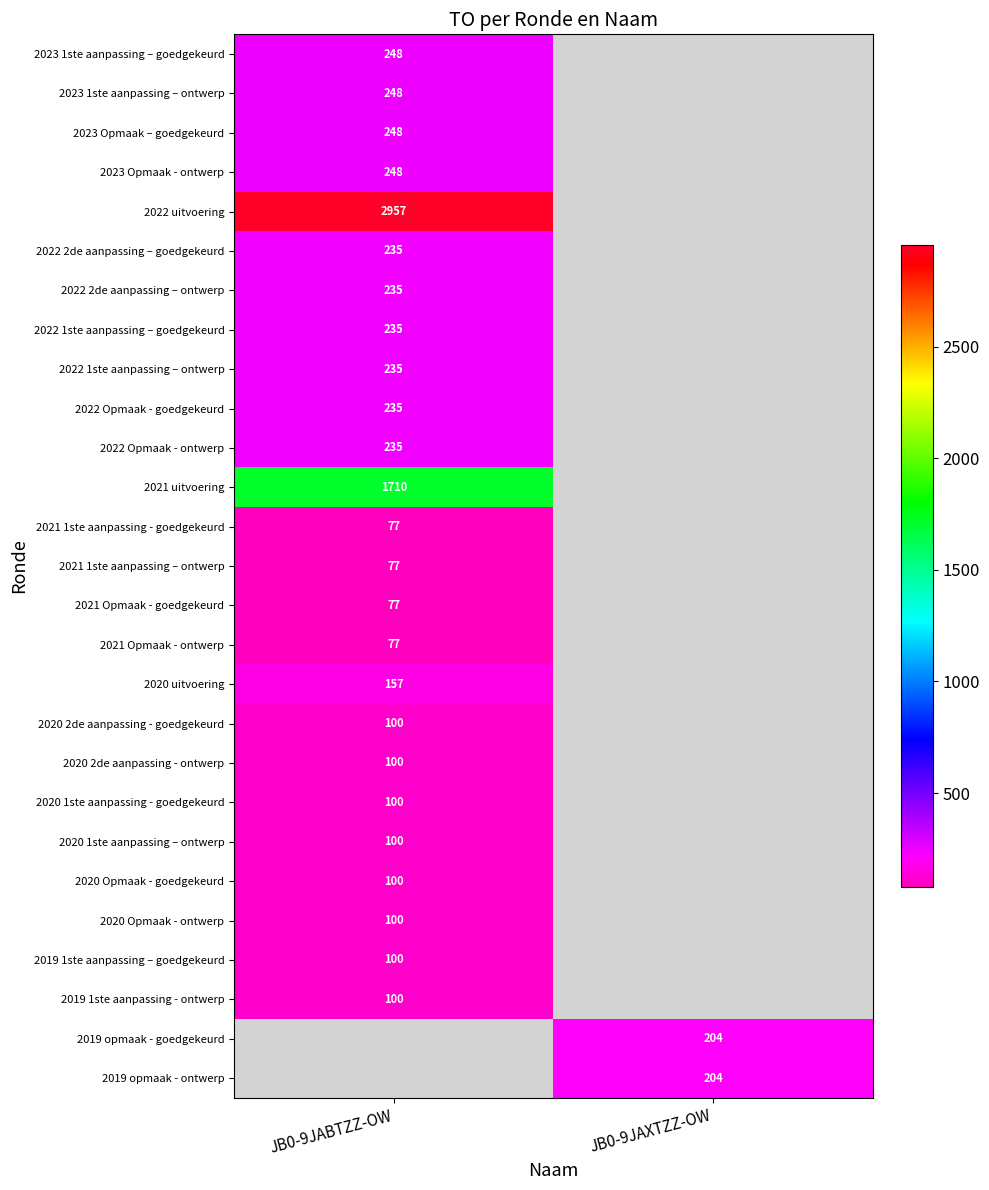

Is it true that 2022 1ste aanpassing – goedgekeurd equals 72 at JB0-9JABTZZ-OW?

False